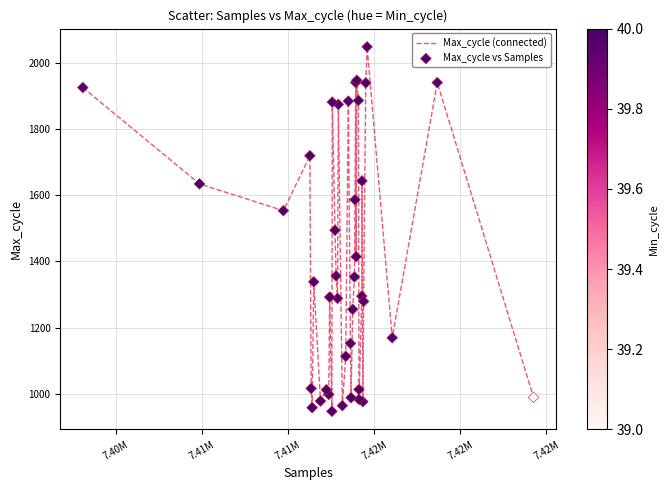

What is the greatest value displayed?

2048